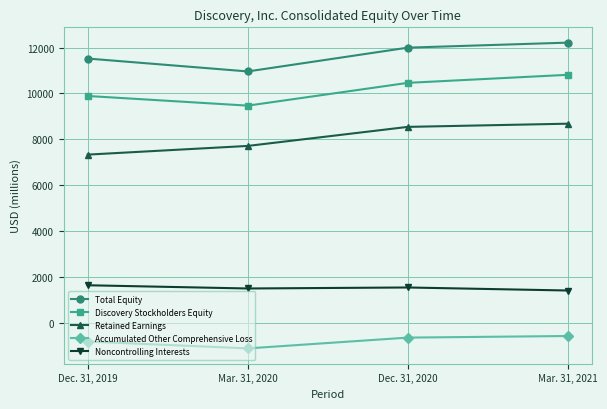

At which category does Noncontrolling Interests reach its first local peak?

Dec. 31, 2020